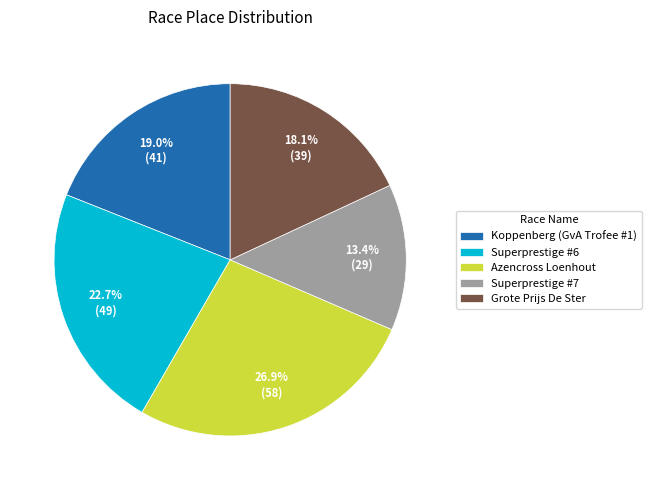

Does Superprestige #6 account for over 50% of the chart?

No